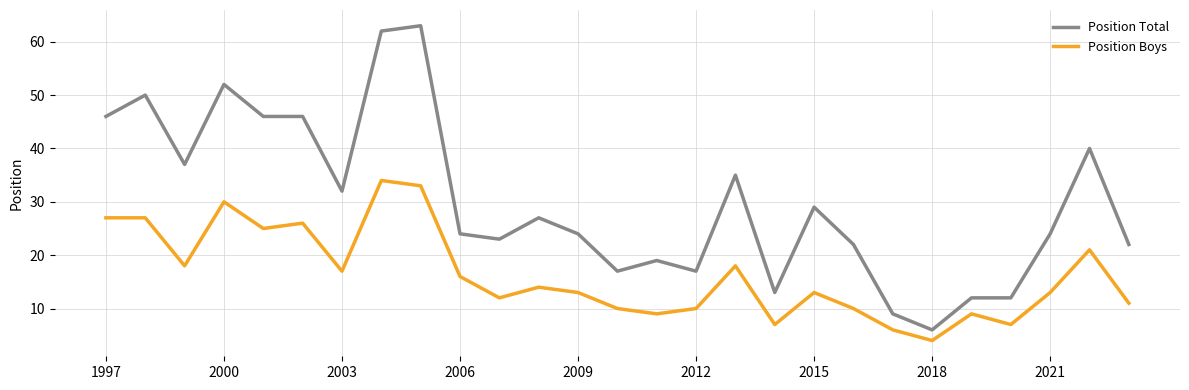

Count the number of data series in this chart.

2